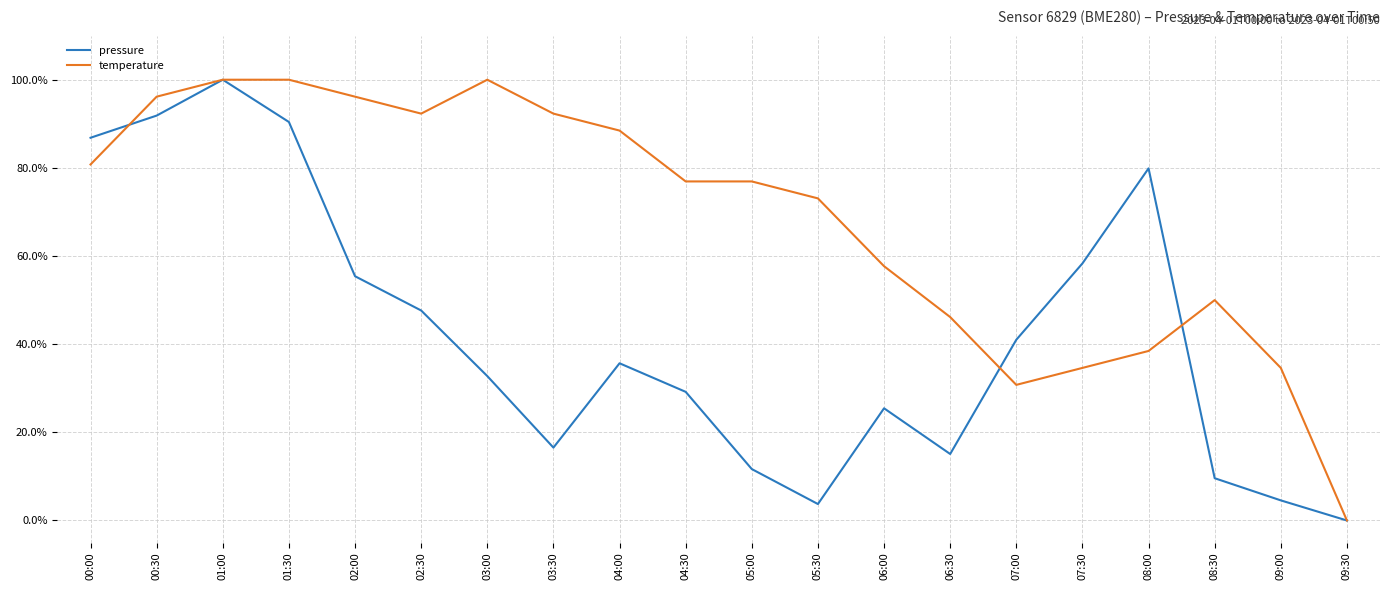

Does the chart have visible grid lines?

Yes